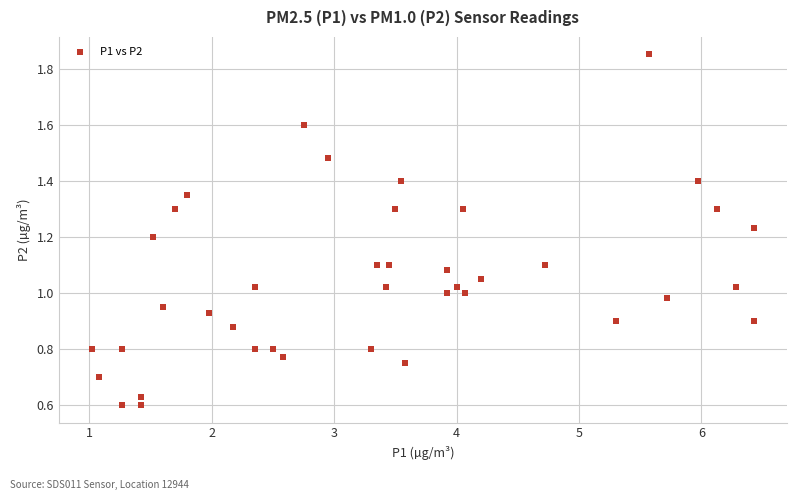

What is the range of X values (max minus min)?

5.4